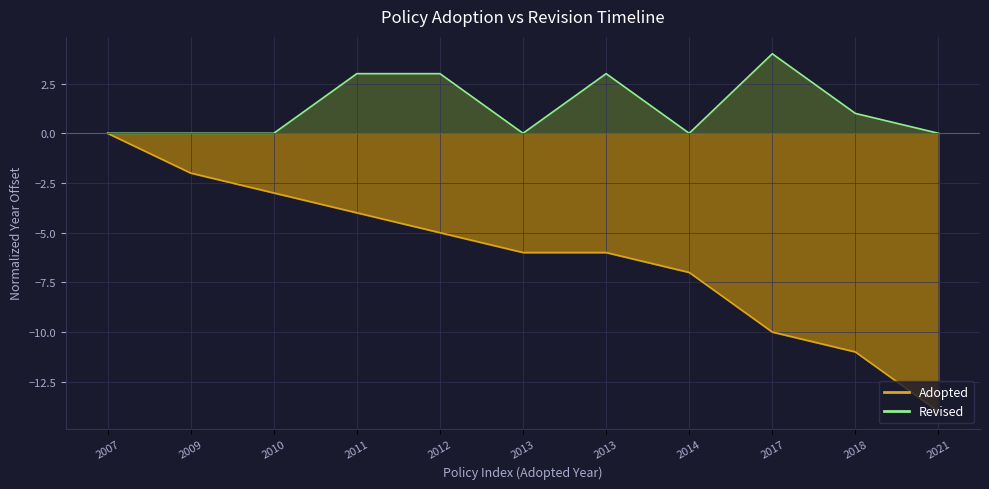

True or false: the data shows -17 at 2018.

False